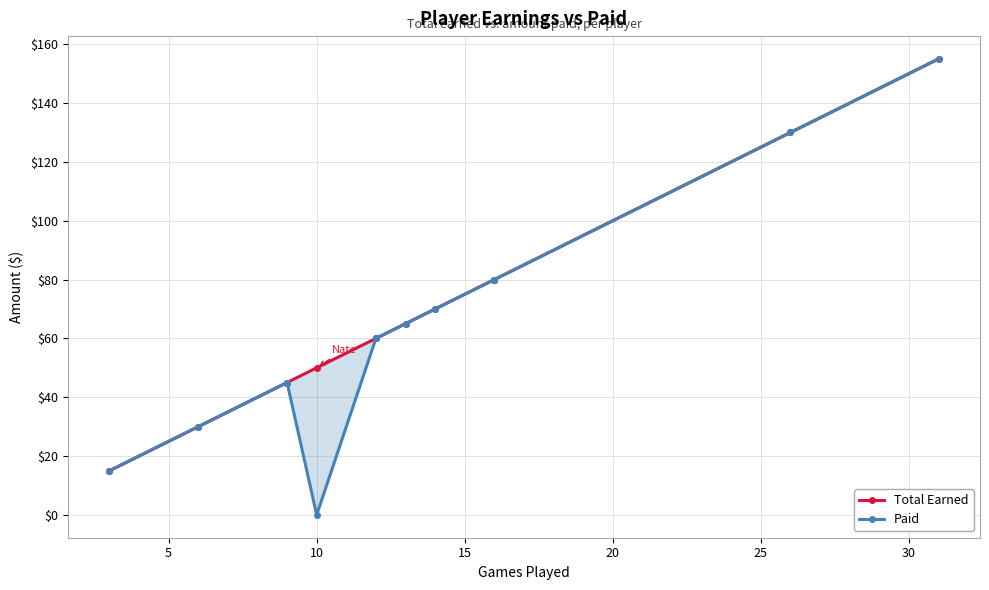

What is the difference between the maximum and minimum values in the Total Earned series?

140